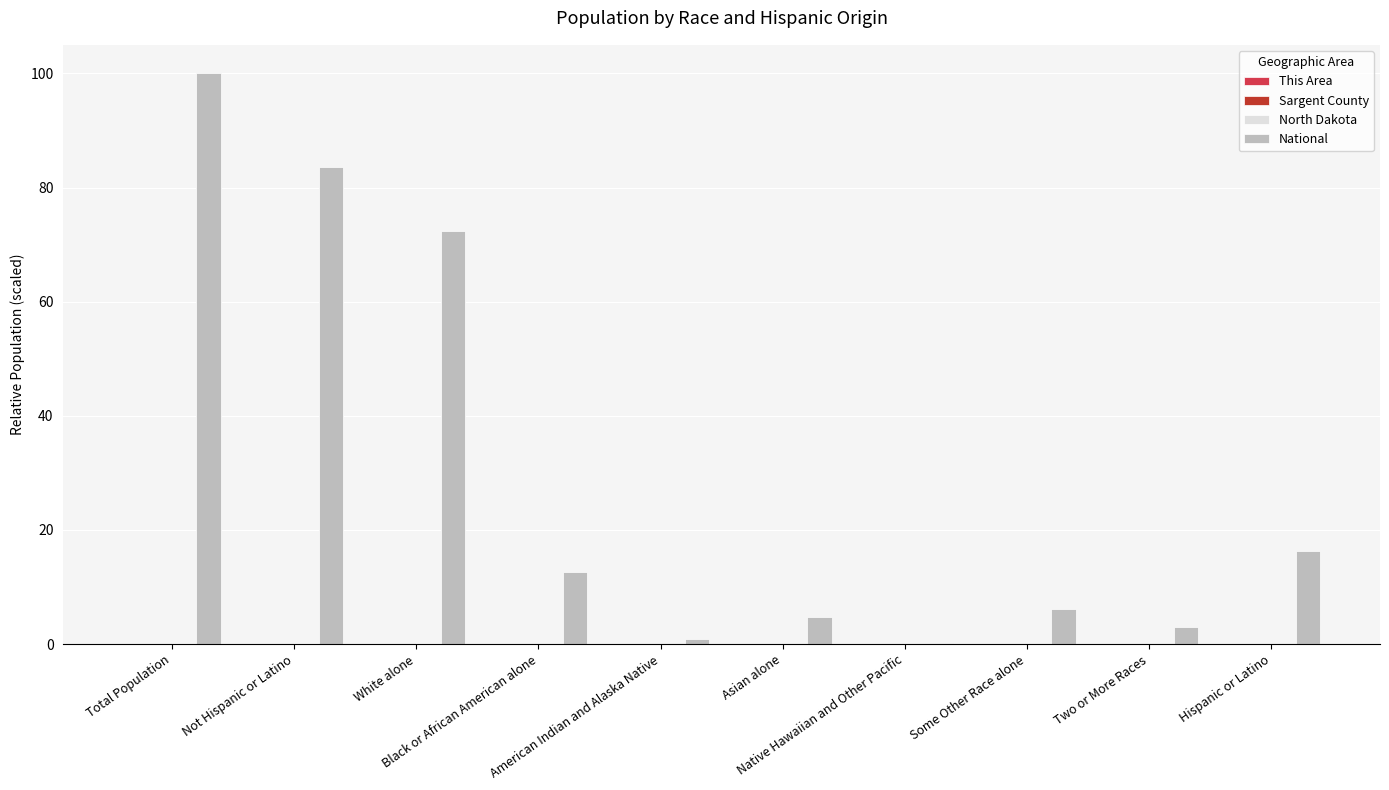

Which series has the largest total across all categories?

National